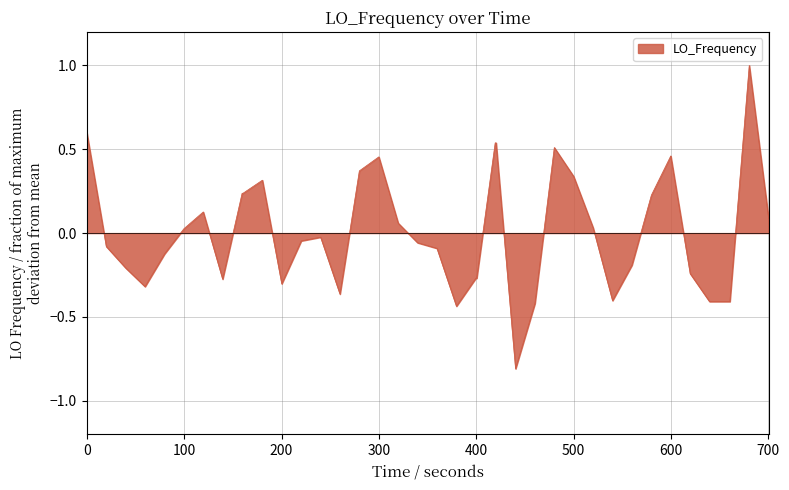

What is the difference between the maximum and minimum values?

1.8